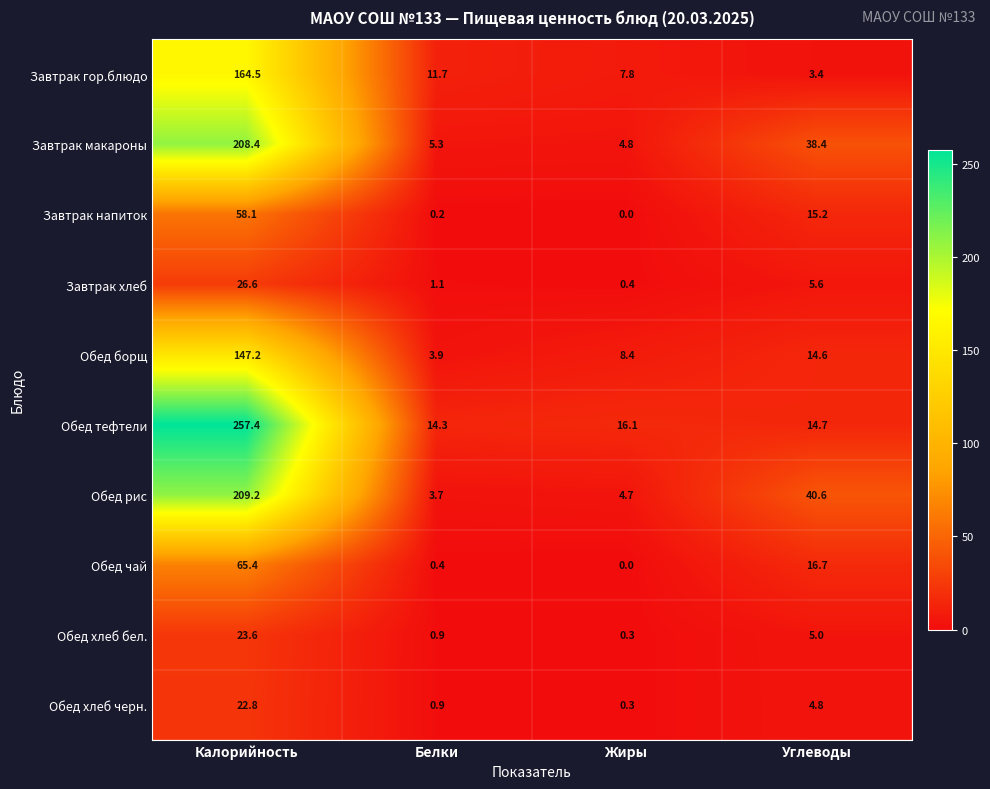

Is it true that Обед рис equals 4.7 at Жиры?

True